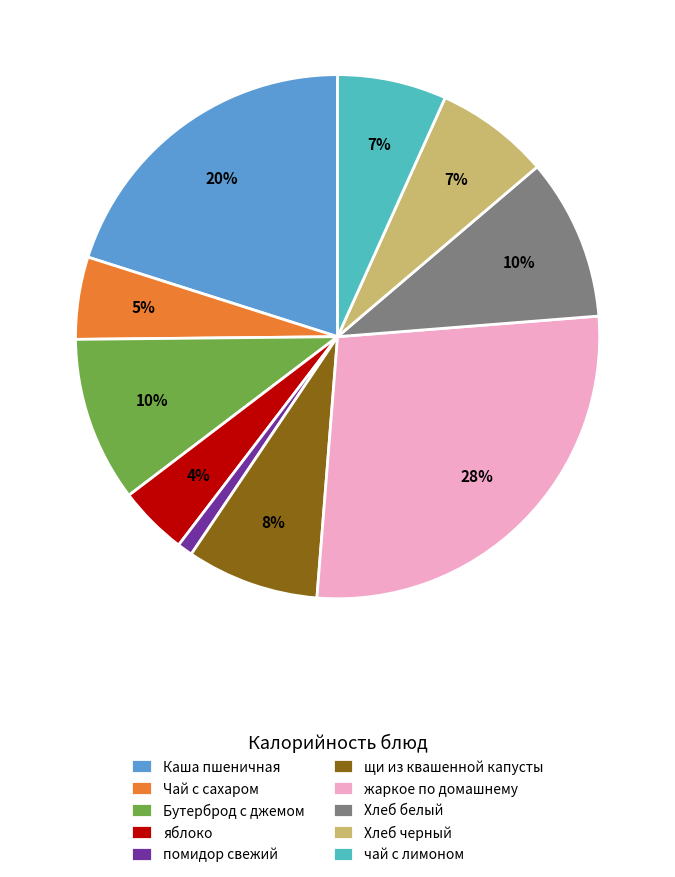

Which slice is the smallest?

помидор свежий